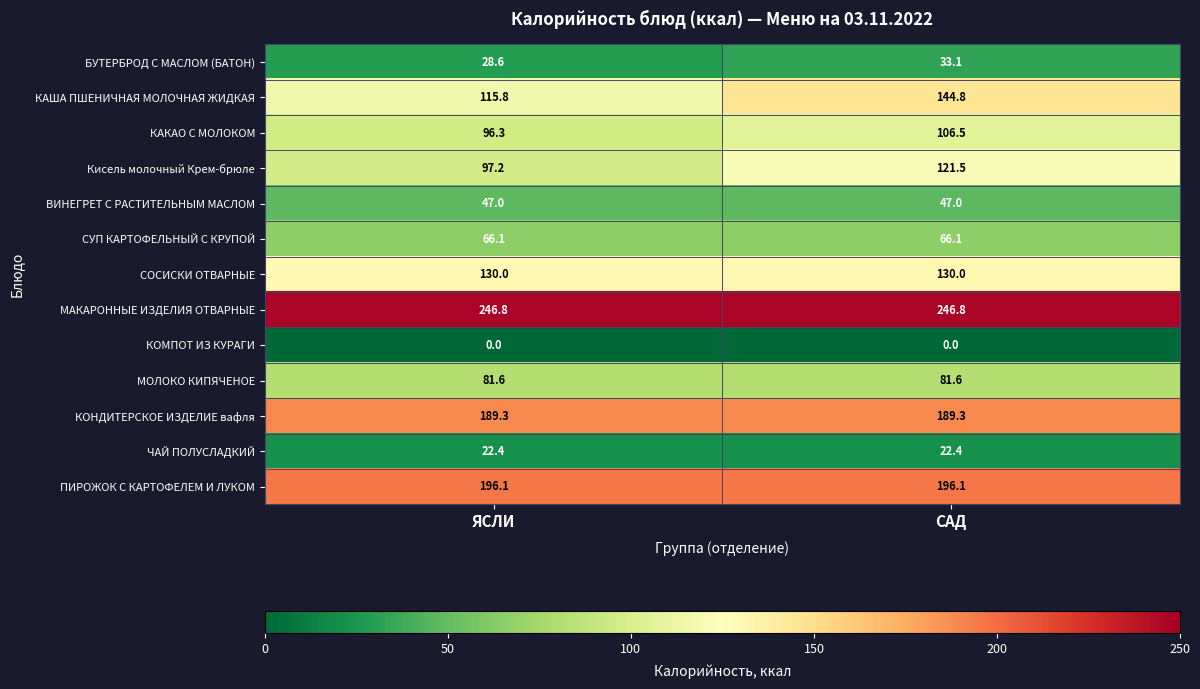

What is the approximate value of КАША ПШЕНИЧНАЯ МОЛОЧНАЯ ЖИДКАЯ at ЯСЛИ?

115.8